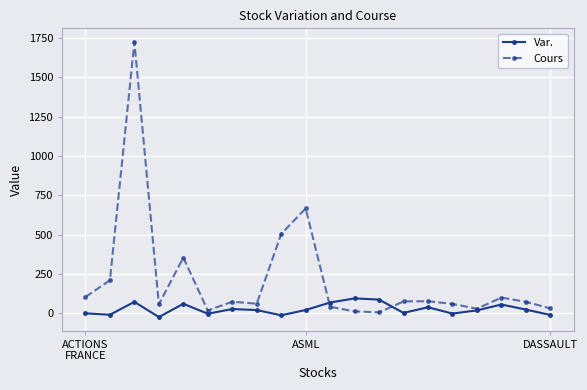

True or false: Cours has more than 1 interior local peaks.

True